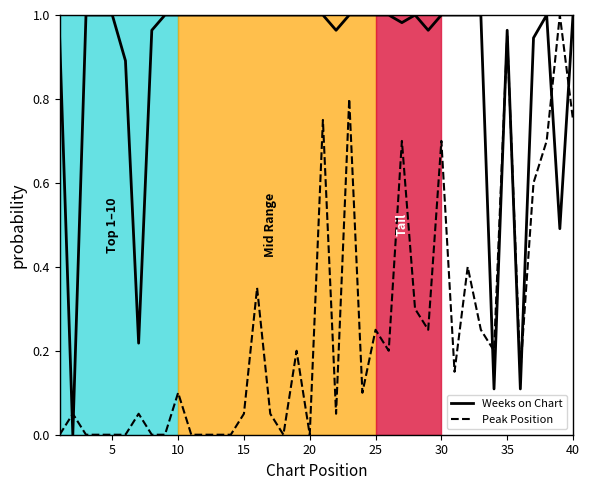

In Peak Position, how many points are higher than both neighbors (excluding endpoints)?

13